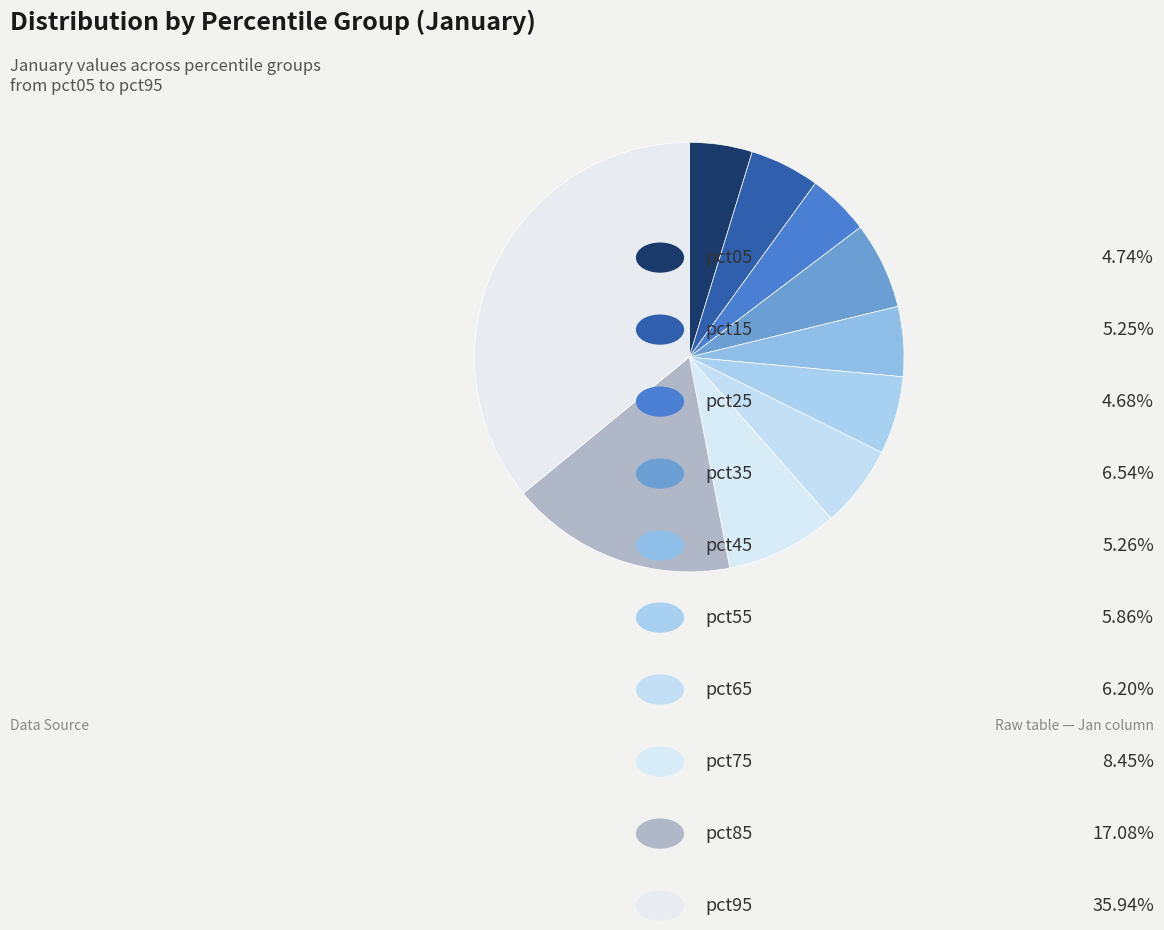

Which slice is the smallest?

pct25